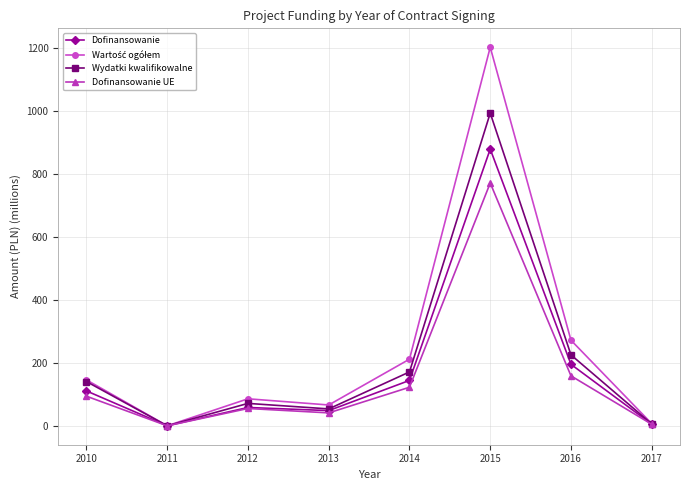

How many data points in Wydatki kwalifikowalne are less than 140?

4